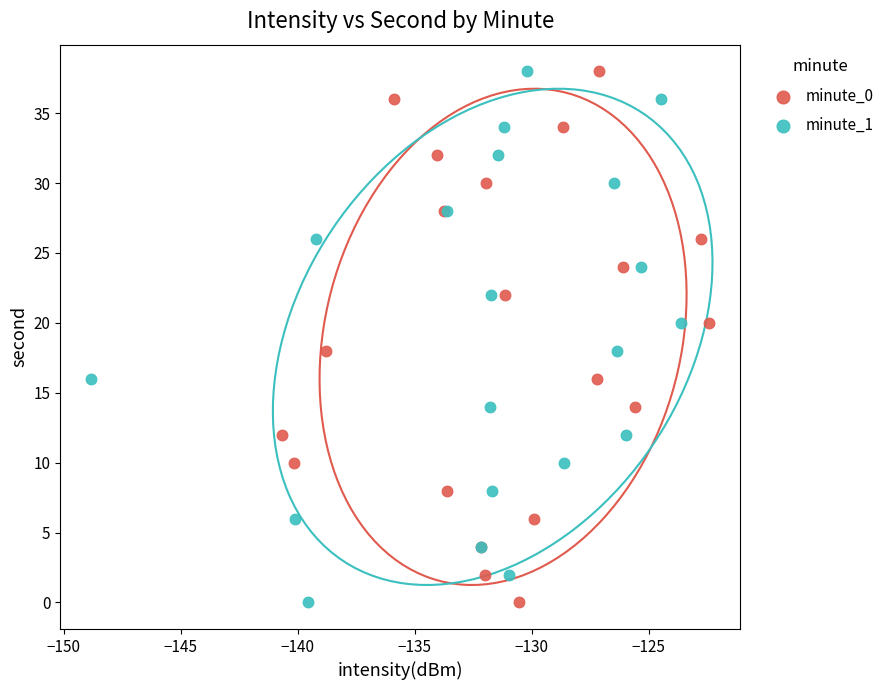

What are all the series names shown in the legend?

minute_0, minute_1